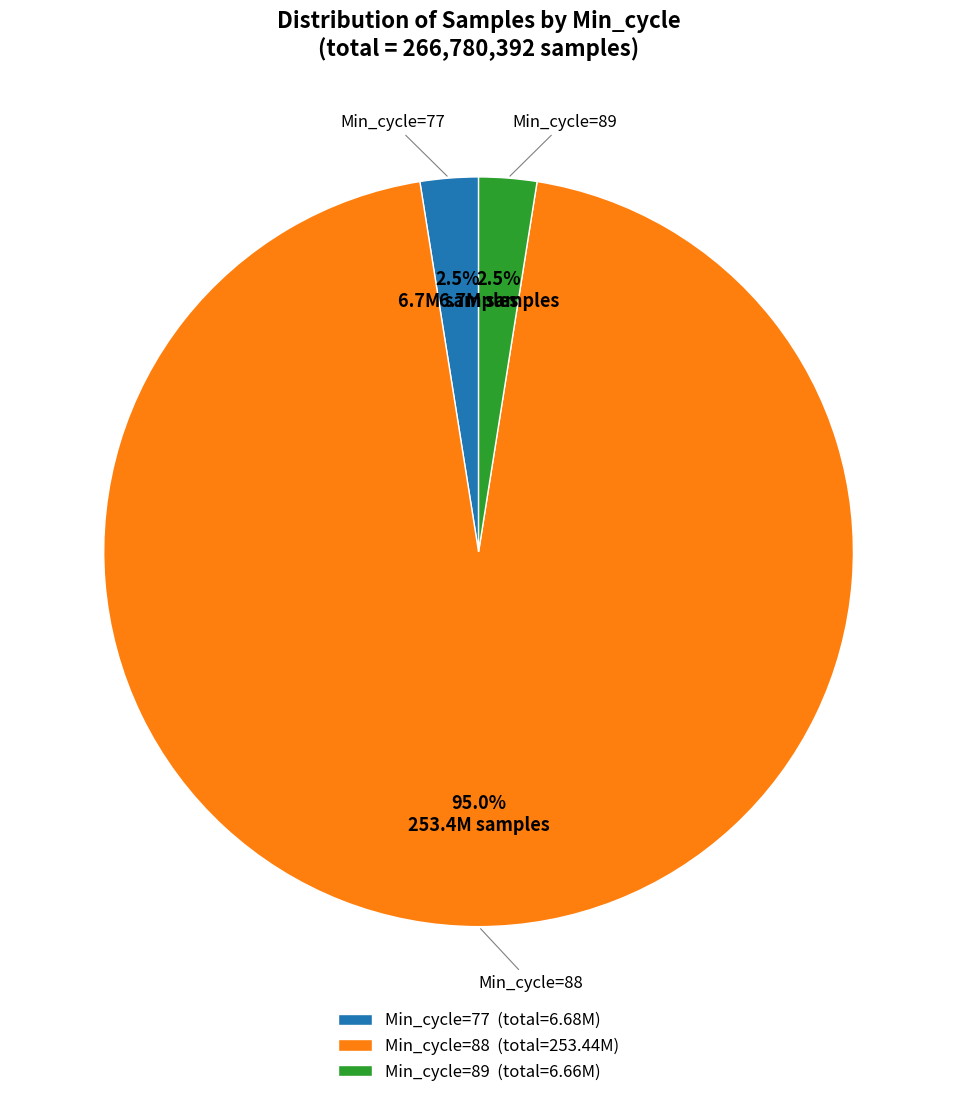

Is there any slice that represents more than half of the pie?

Yes